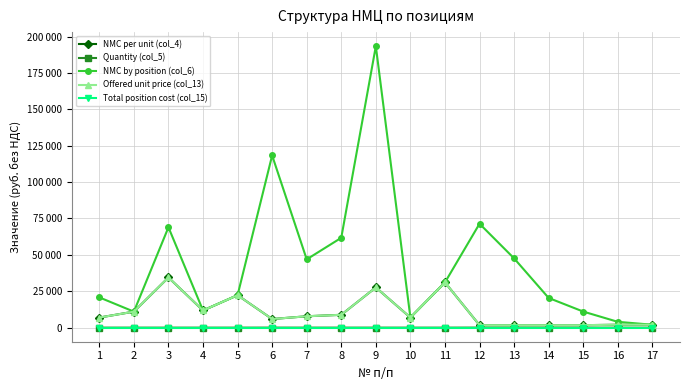

Reading right to left, what are all the values shown in this chart?

NMC per unit (col_4): 17=2000.0	16=2000.0	15=1700.0	14=1700.0	13=1700.0	12=1700.0	11=31079.0	10=6945.3	9=27629.0	8=8820.0	7=7820.0	6=5916.0	5=22300.0	4=11800.0	3=34479.0	2=11000.0	1=6930.0
Quantity (col_5): 17=1.0	16=2.0	15=6.5	14=12.0	13=28.0	12=42.0	11=1.0	10=1.0	9=7.0	8=7.0	7=6.0	6=20.0	5=1.0	4=1.0	3=2.0	2=1.0	1=3.0
NMC by position (col_6): 17=2000.0	16=4000.0	15=11050.0	14=20400.0	13=47600.0	12=71400.0	11=31079.0	10=6945.3	9=193403.0	8=61740.0	7=46920.0	6=118320.0	5=22300.0	4=11800.0	3=68958.0	2=11000.0	1=20790.0
Offered unit price (col_13): 17=2000.0	16=2000.0	15=1700.0	14=1700.0	13=1700.0	12=1700.0	11=31079.0	10=6945.3	9=27629.0	8=8820.0	7=7820.0	6=5916.0	5=22300.0	4=11800.0	3=34479.0	2=11000.0	1=6930.0
Total position cost (col_15): 17=0.0	16=0.0	15=0.0	14=0.0	13=0.0	12=0.0	11=0.0	10=0.0	9=0.0	8=0.0	7=0.0	6=0.0	5=0.0	4=0.0	3=0.0	2=0.0	1=0.0